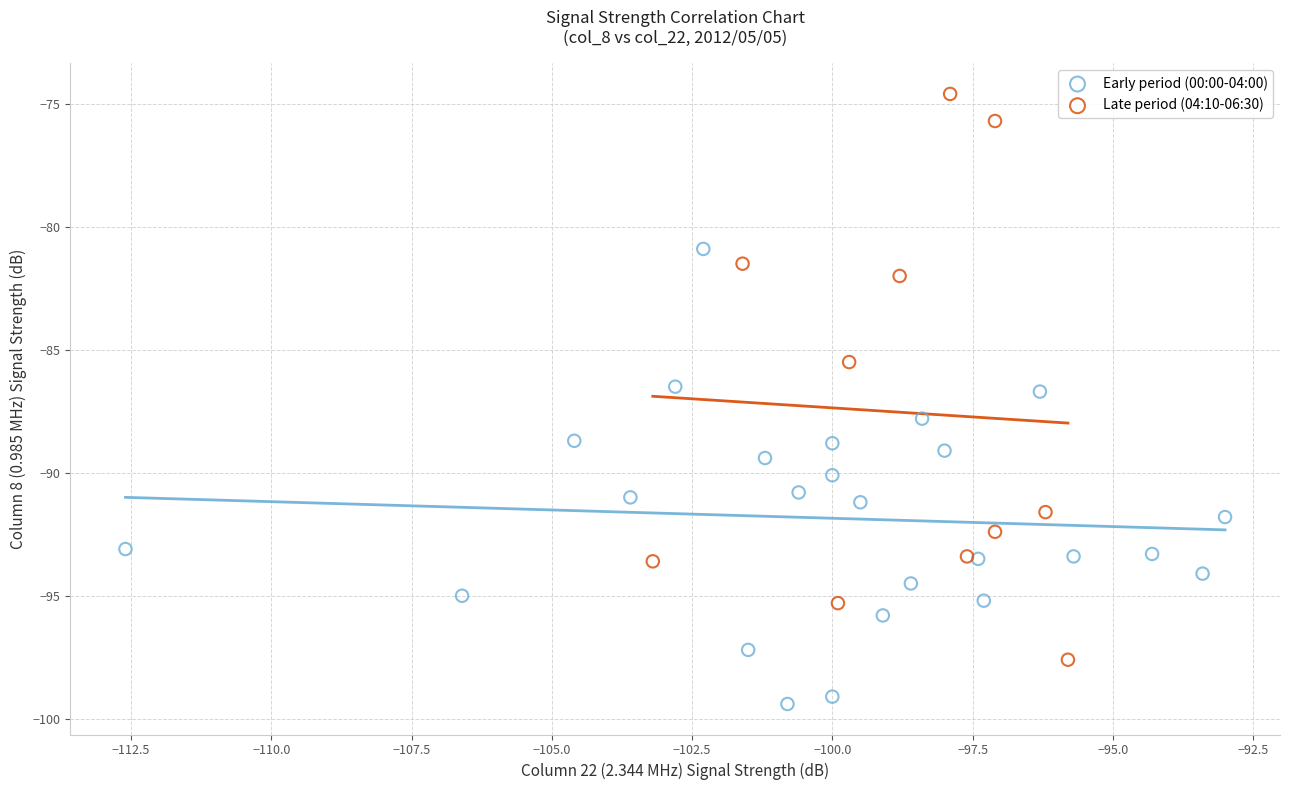

Which series contains the lowest Y value?

Early period (00:00-04:00)